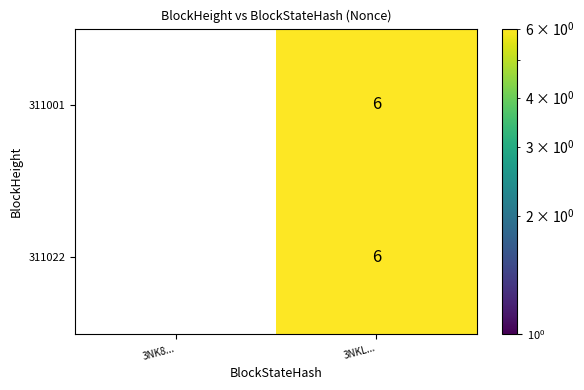

True or false: 311022 has a value of 3 at 3NKL....

False